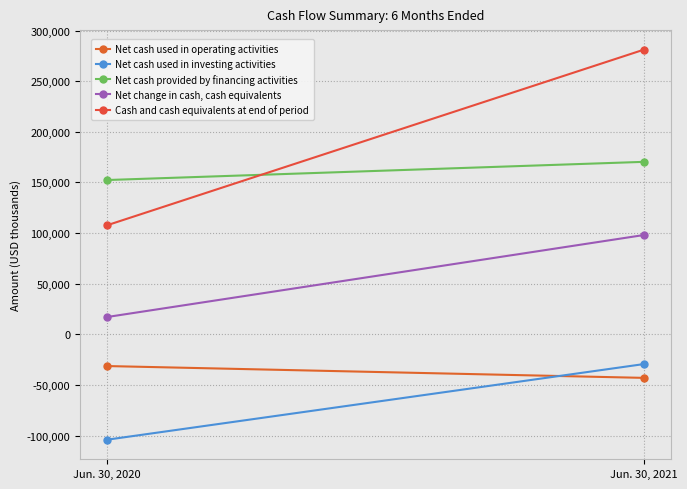

The value of Net cash provided by financing activities at Jun. 30, 2020 is 152380. True or false?

True